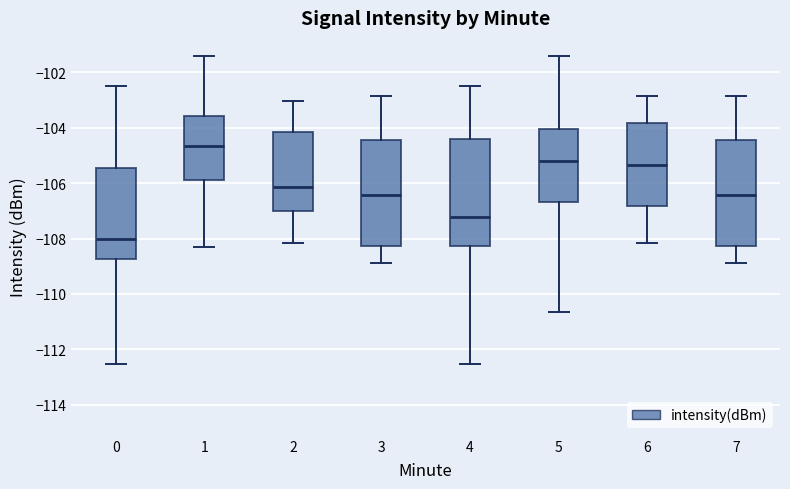

Reading left to right, transcribe this box plot: for each box, give where its median line is, the range the box spans, and where its two whiskers end, as read against the y-axis. The values are not printed on the chart, so give them approximately, as read against the axis.

0: median -108.0, box -108.8 to -105.4, whiskers -112.6 to -102.4
1: median -104.6, box -105.8 to -103.6, whiskers -108.4 to -101.4
2: median -106.2, box -107.0 to -104.2, whiskers -108.2 to -103.0
3: median -106.4, box -108.2 to -104.4, whiskers -108.8 to -102.8
4: median -107.2, box -108.2 to -104.4, whiskers -112.6 to -102.4
5: median -105.2, box -106.6 to -104.0, whiskers -110.6 to -101.4
6: median -105.4, box -106.8 to -103.8, whiskers -108.2 to -102.8
7: median -106.4, box -108.2 to -104.4, whiskers -108.8 to -102.8